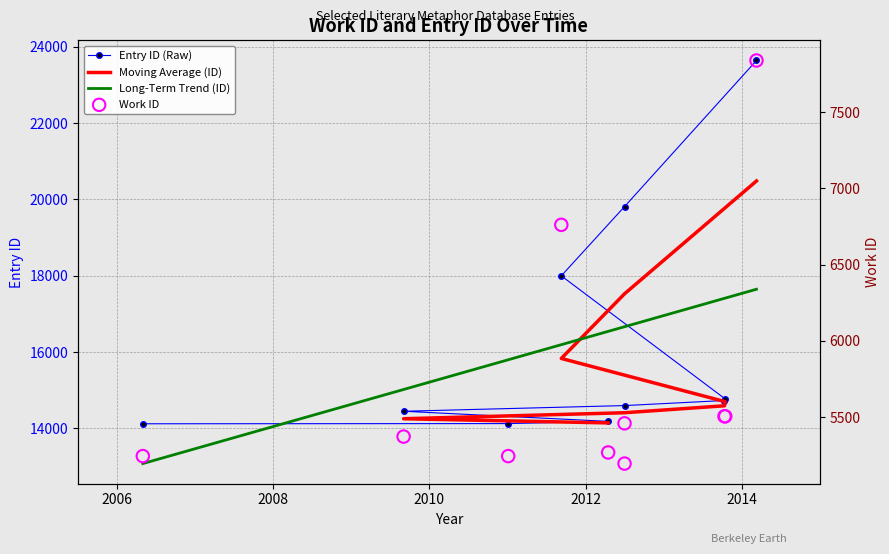

Which series has the largest Y range (max minus min)?

id